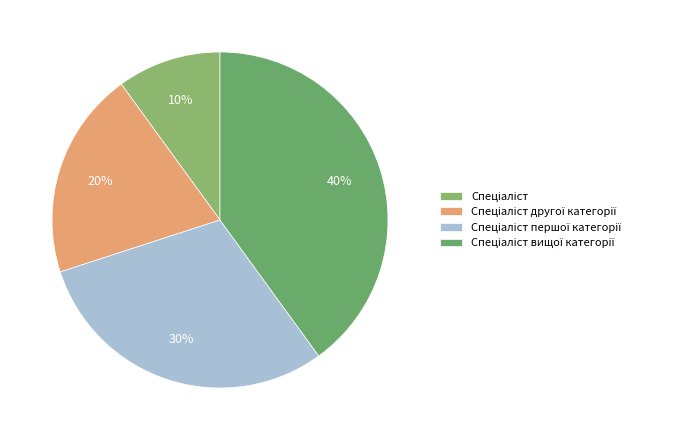

Between Спеціаліст другої категорії and Спеціаліст вищої категорії, which is larger?

Спеціаліст вищої категорії